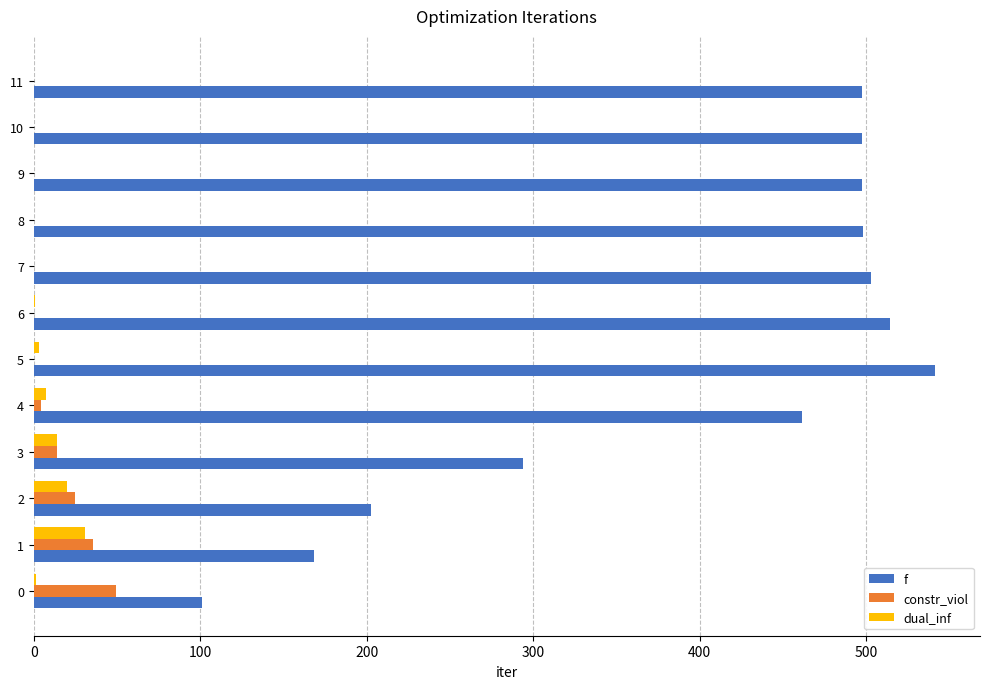

Which series has the largest total across all categories?

f